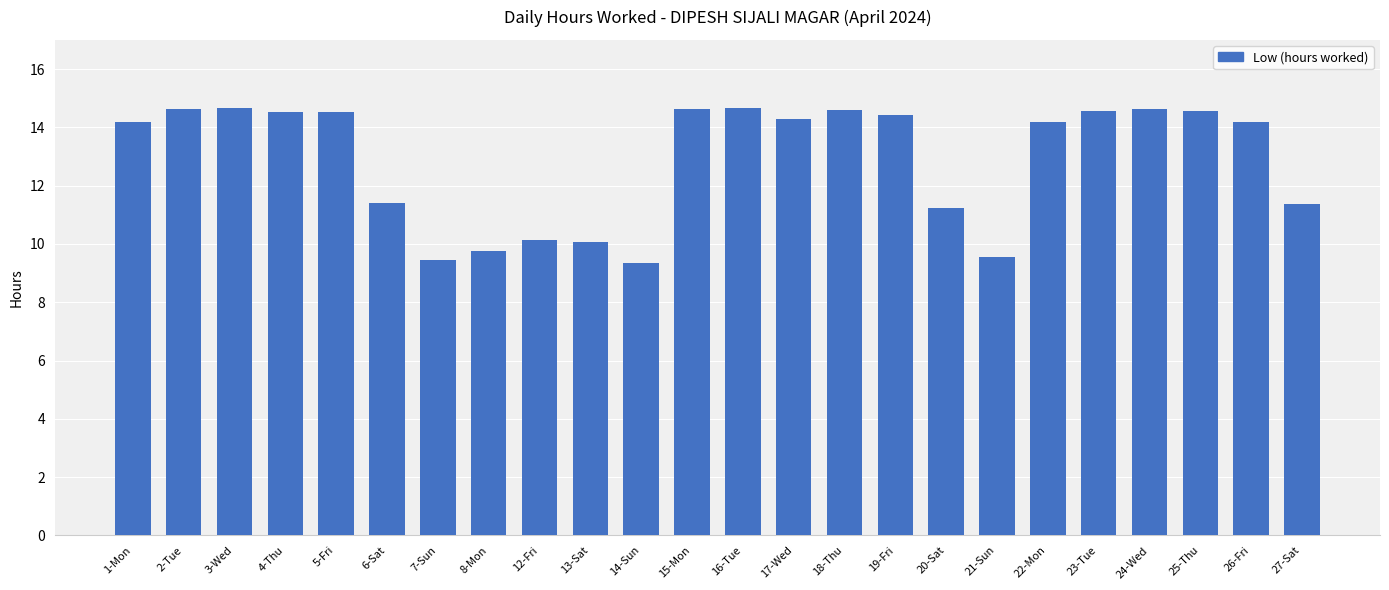

Between 8-Mon and 12-Fri, which is larger?

12-Fri